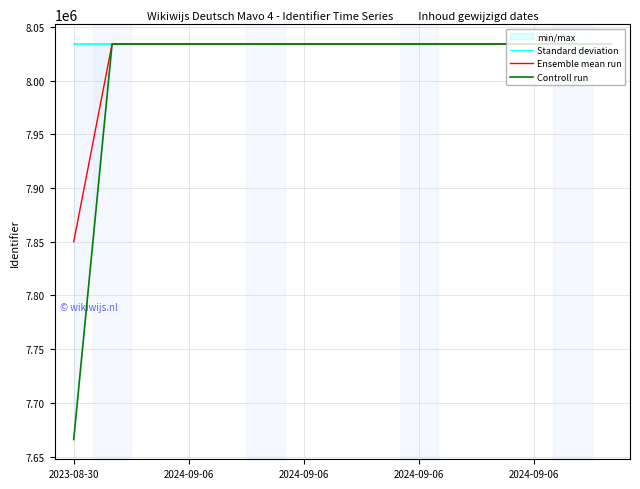

Which has a higher value, 7 or 12?

12